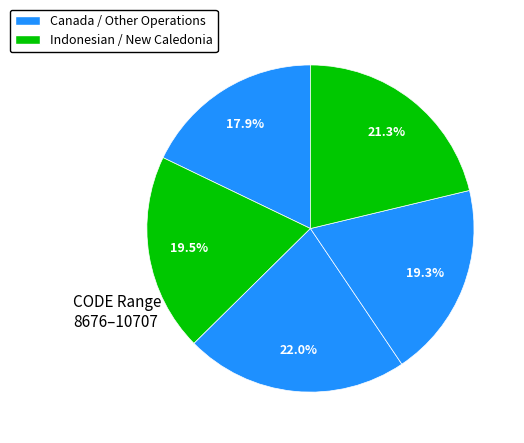

How many segments does this pie chart have?

5